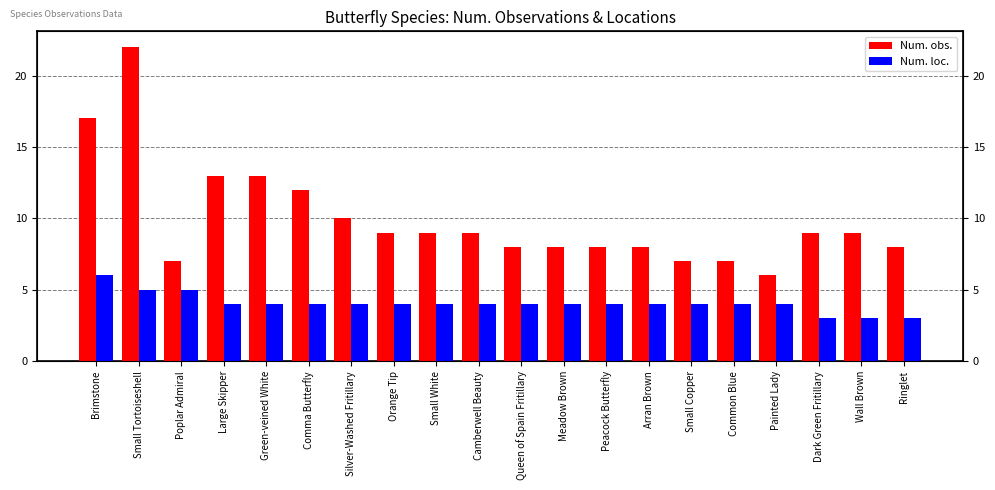

What is the label of the 11th bar from the left?

Queen of Spain Fritillary